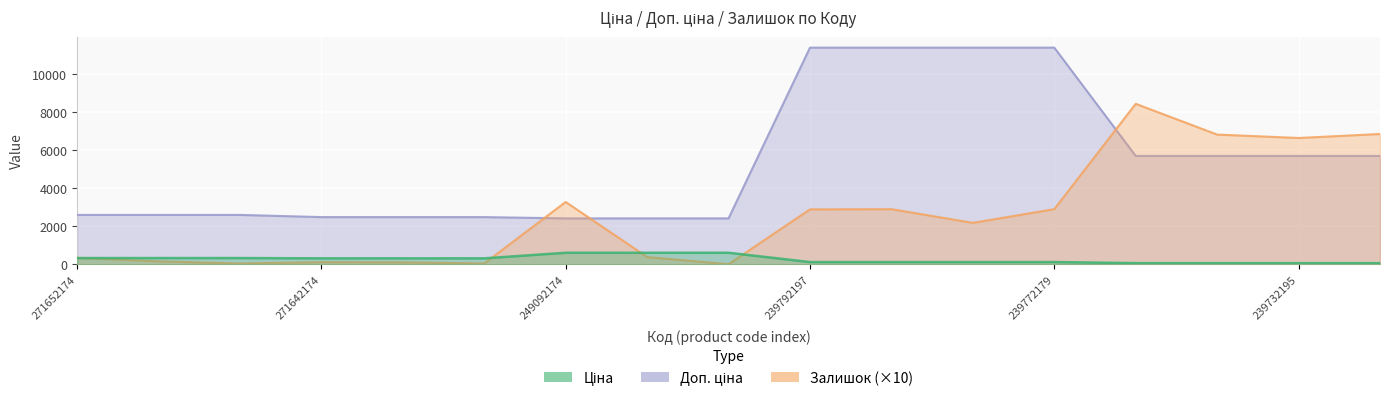

After their last crossing, which series has the higher values: Доп. ціна or Залишок?

Залишок